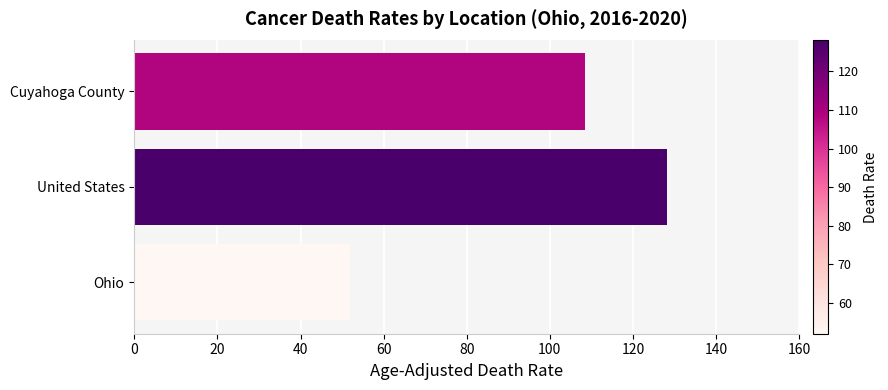

Reading top to bottom, what are all the values shown in this chart?

108.5	128.2	52.0